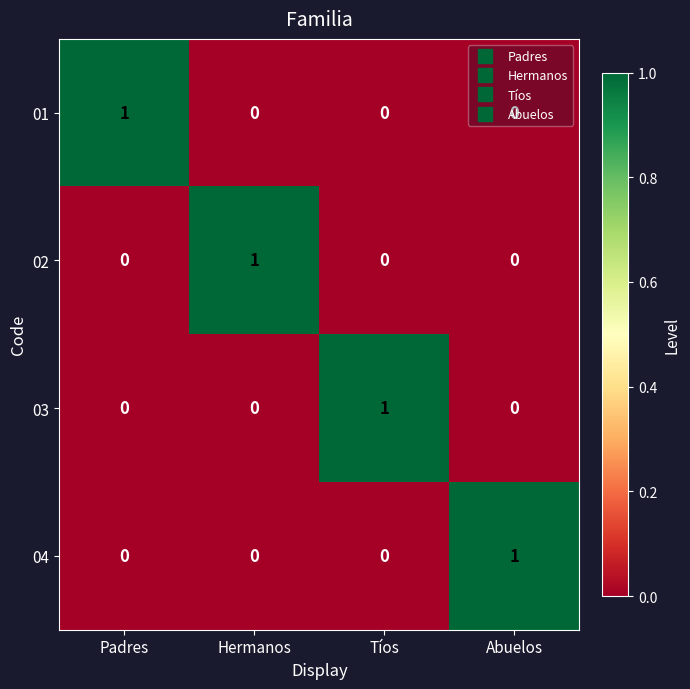

At how many categories does at least one series exceed 0?

4